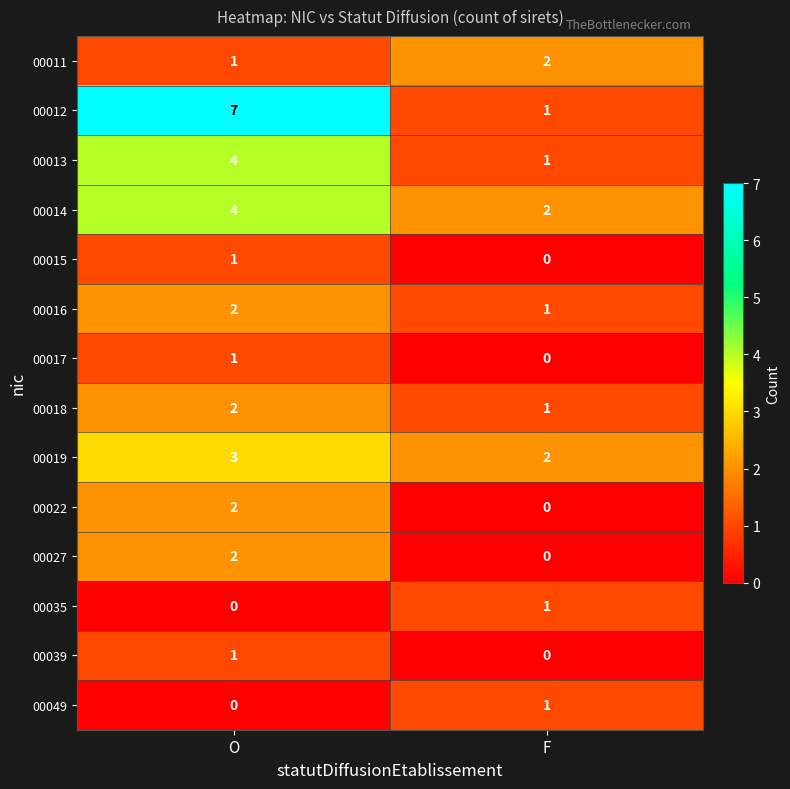

Where is 00015 nearest to the value 0?

F